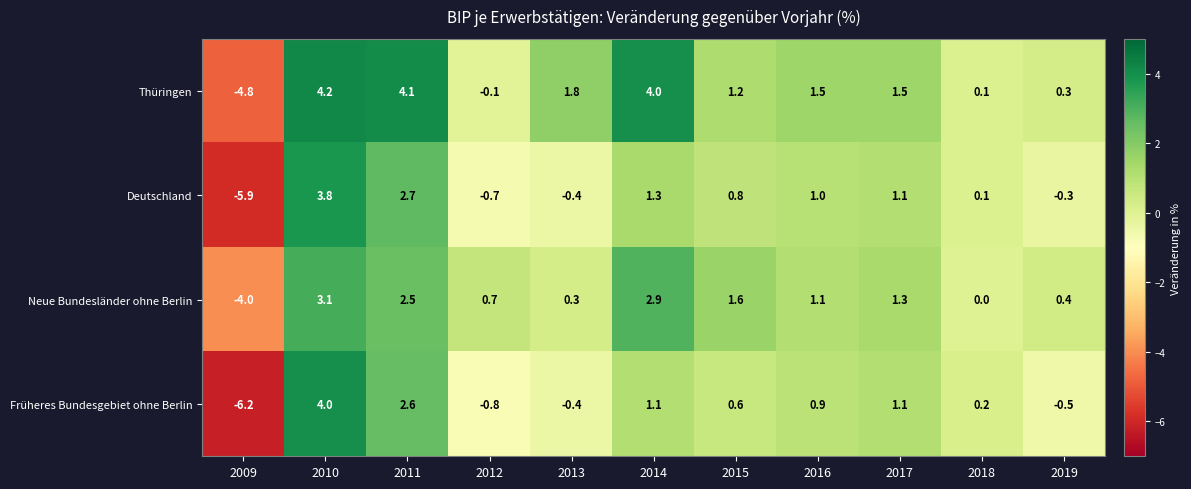

Read the Früheres Bundesgebiet ohne Berlin value at 2012.

-0.8